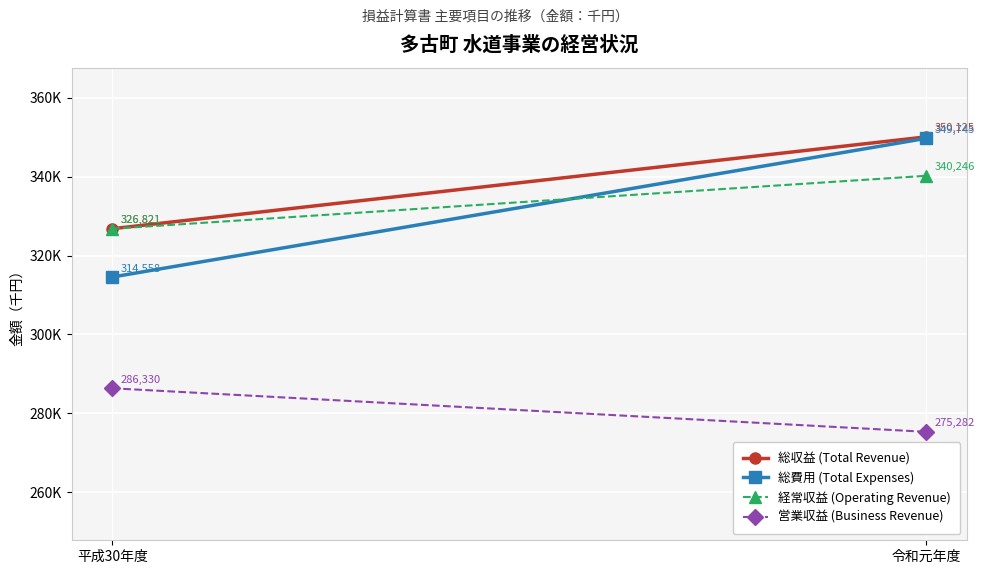

Count the number of categories in the chart.

2